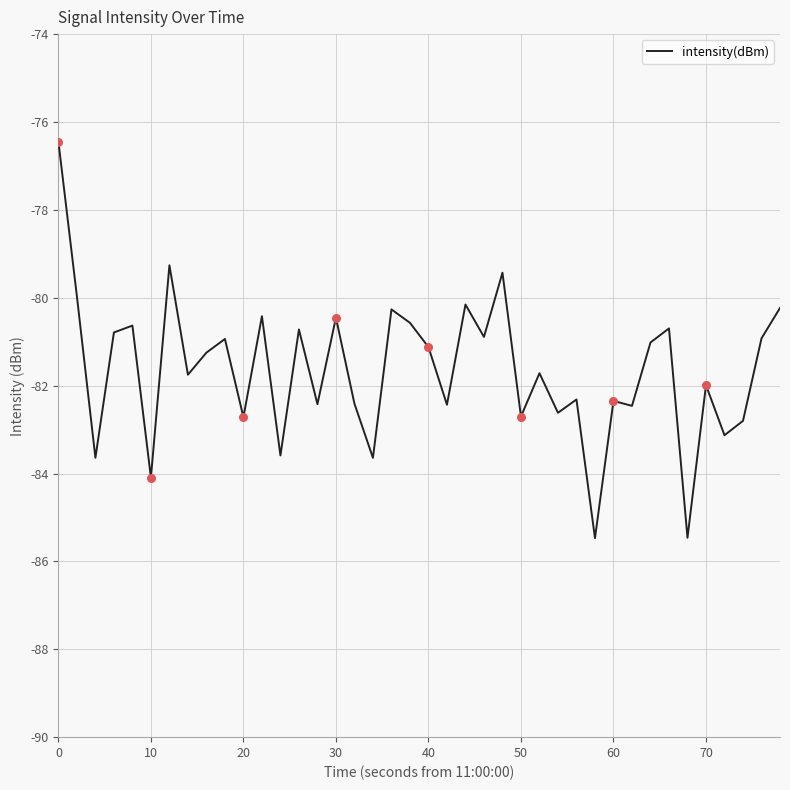

What is the smallest value displayed?

-85.5